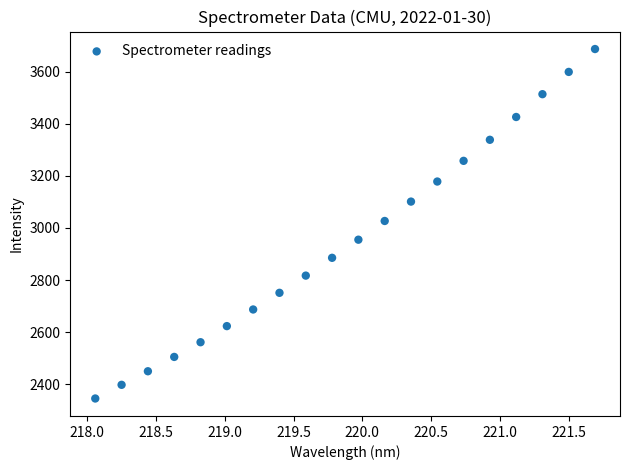

What is the range of Y values (max minus min)?

1342.6